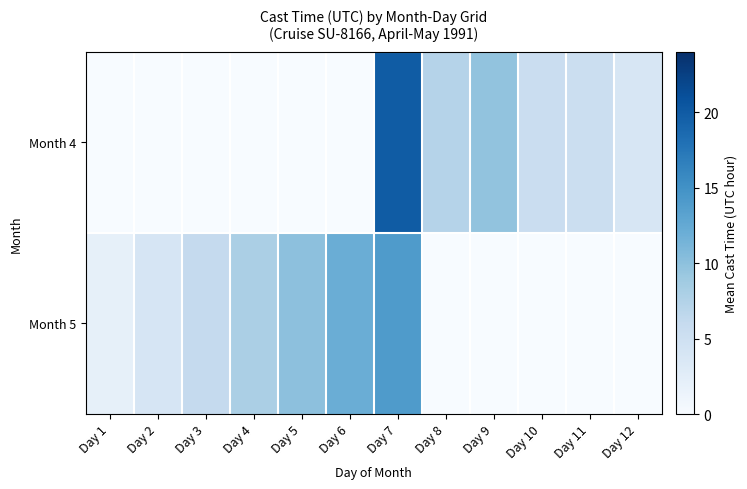

Rank the series by their average value, from lowest to highest.

Month 4, Month 5